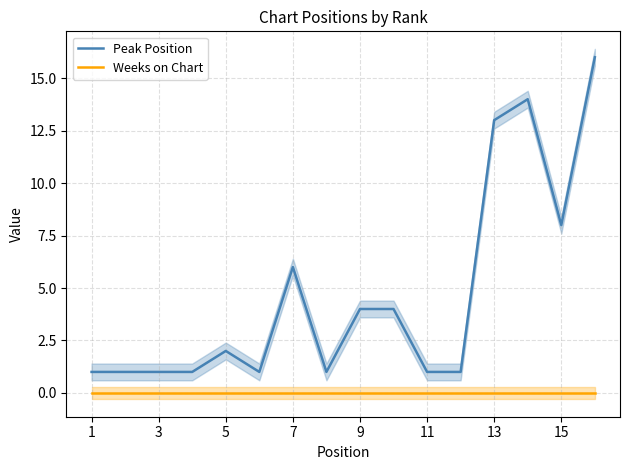

The value of Weeks on Chart at 11 is 0. True or false?

True